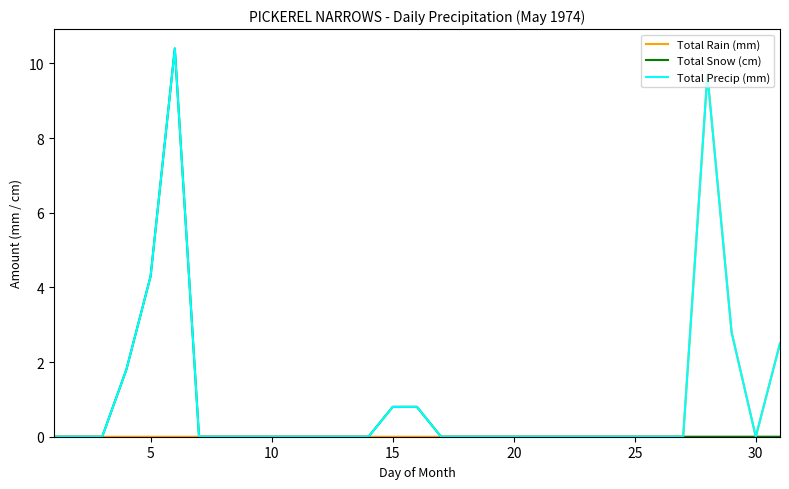

Does the chart have visible grid lines?

No